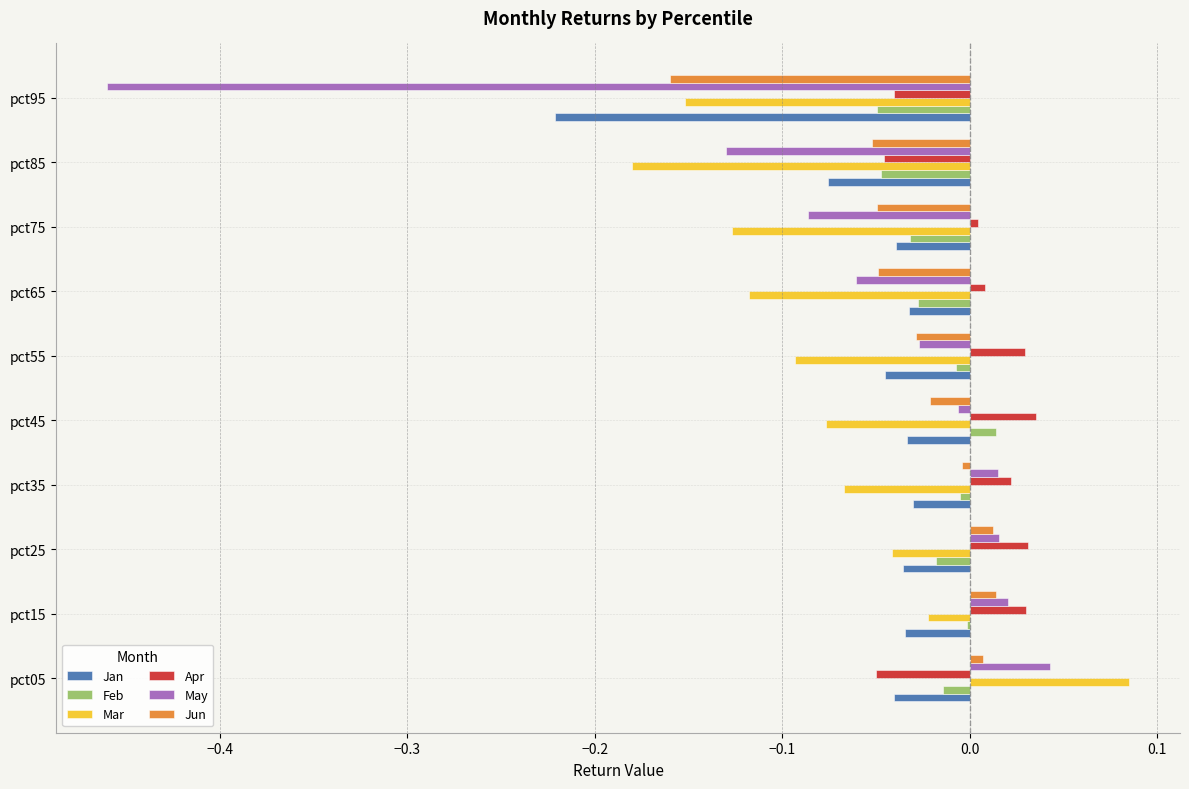

At which category does the chart reach its peak across all series?

pct05